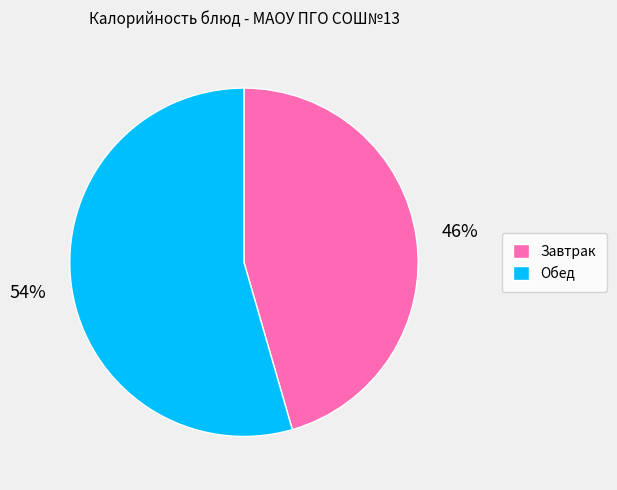

What percentage is the Обед slice, to the nearest percent?

54%